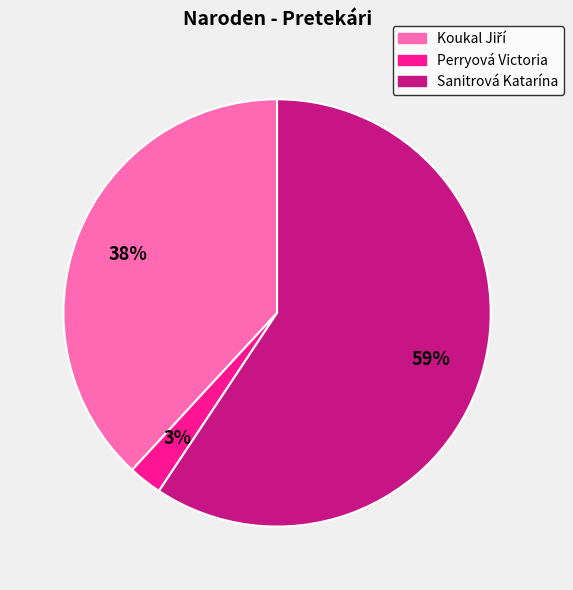

To the nearest percent, what is the average slice percentage?

33%